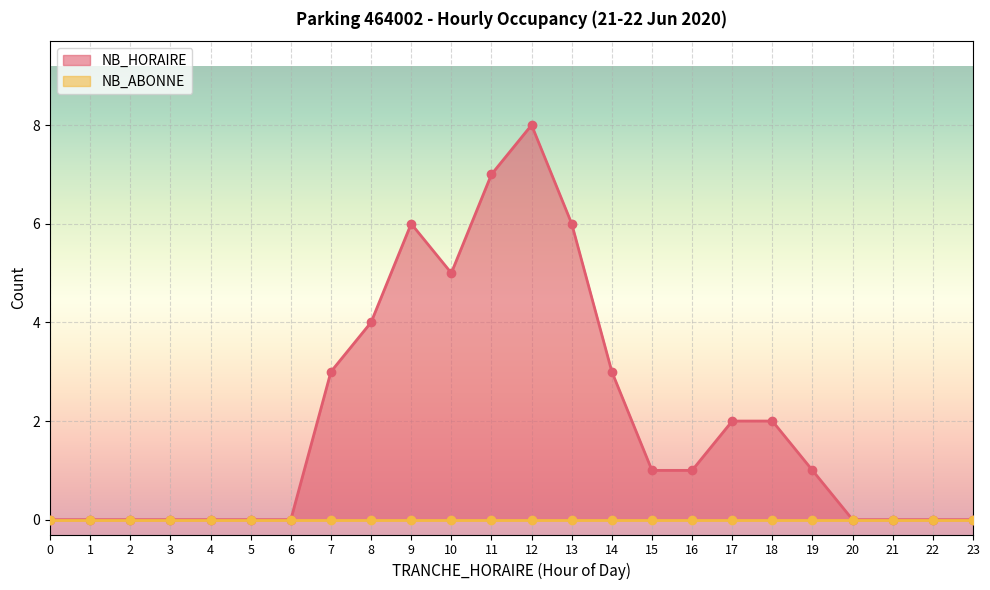

At which label does the data first exceed 1?

7